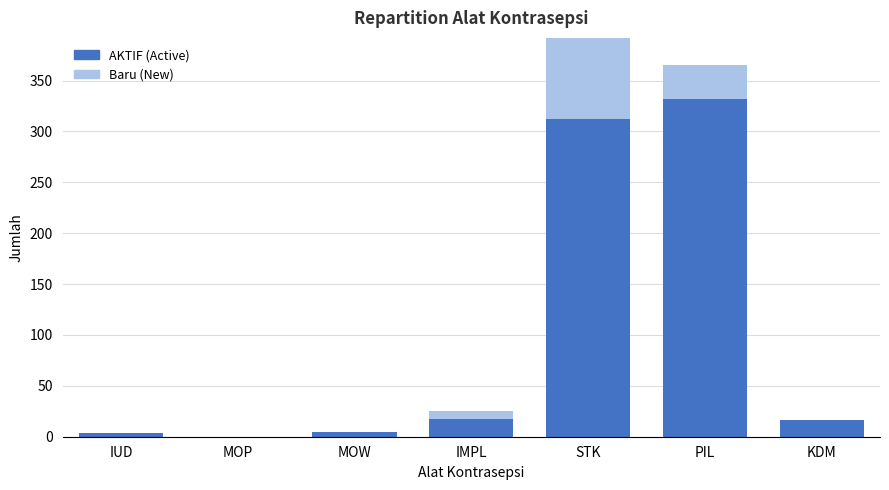

What is the greatest value displayed?

332